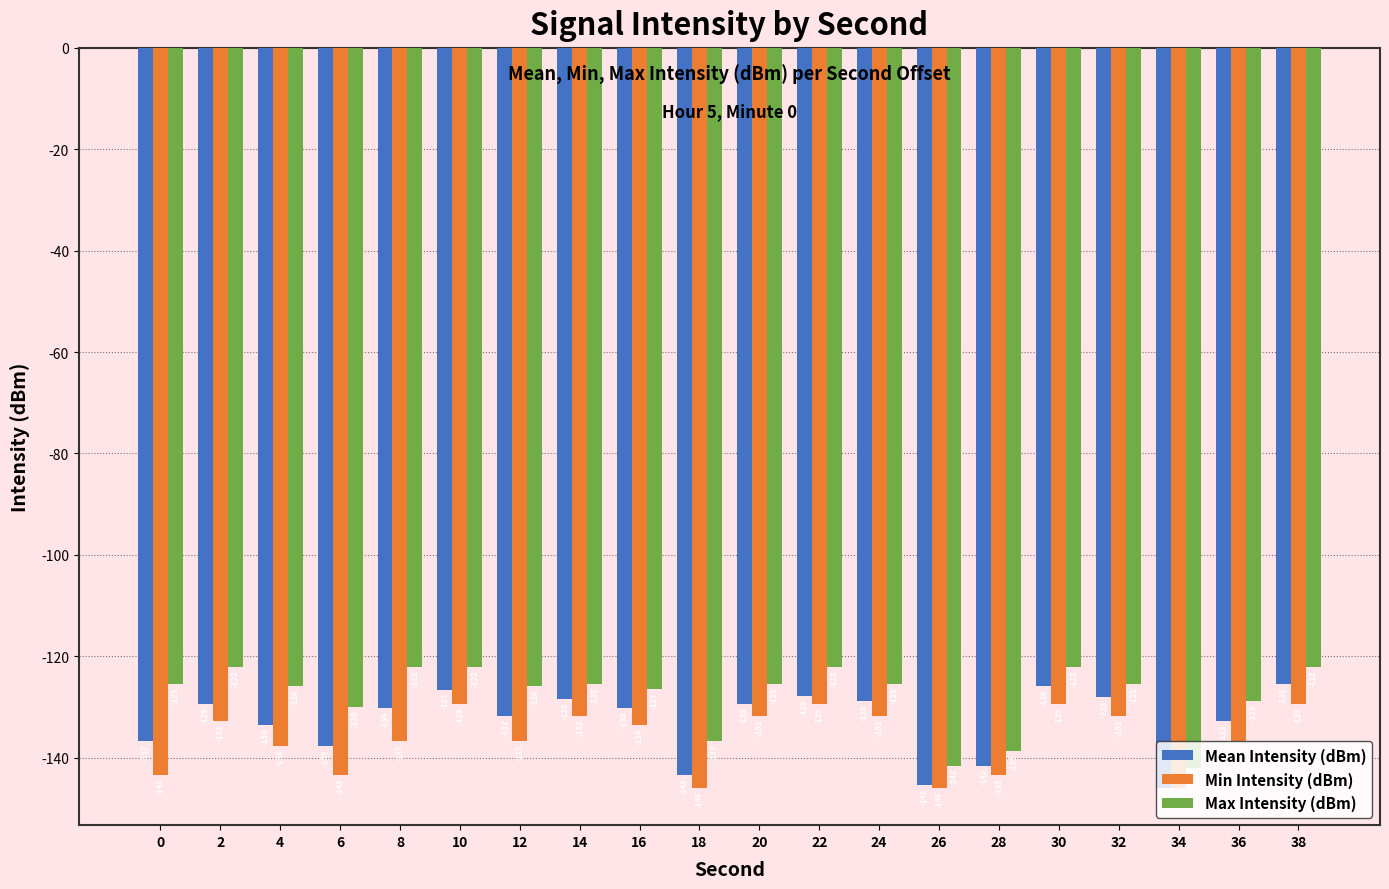

How many distinct data groups are displayed?

3